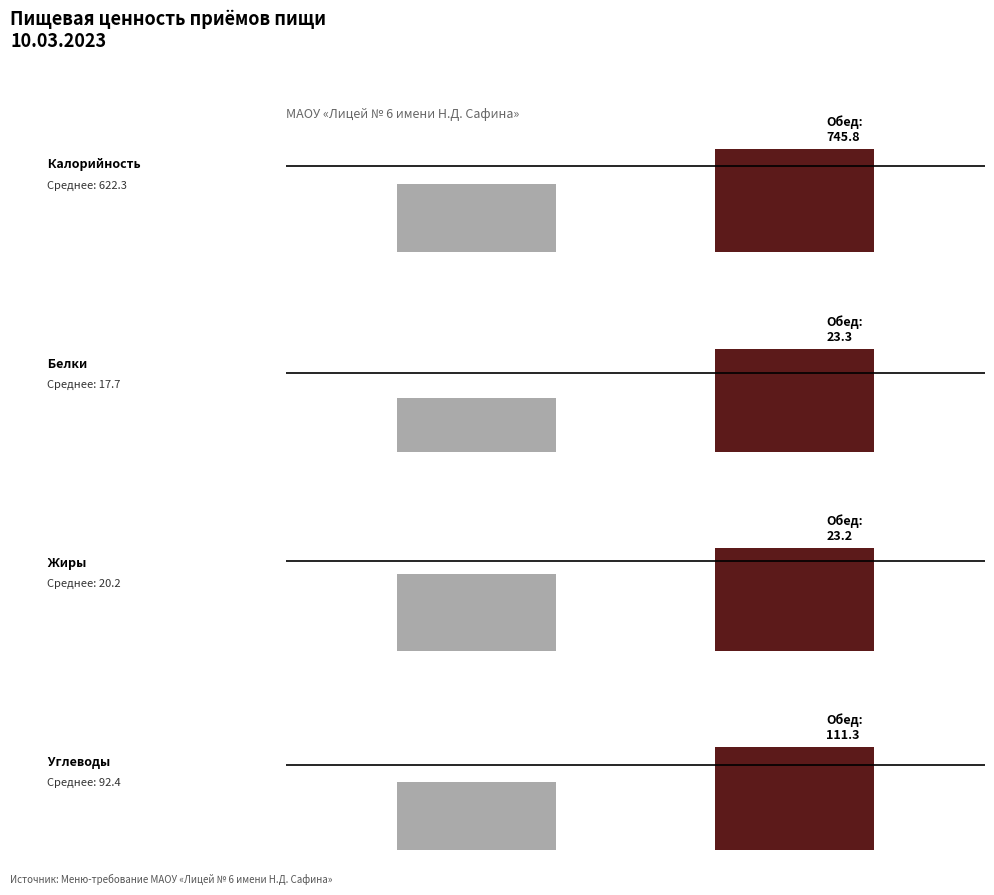

How many data points in Углеводы are above 111?

1